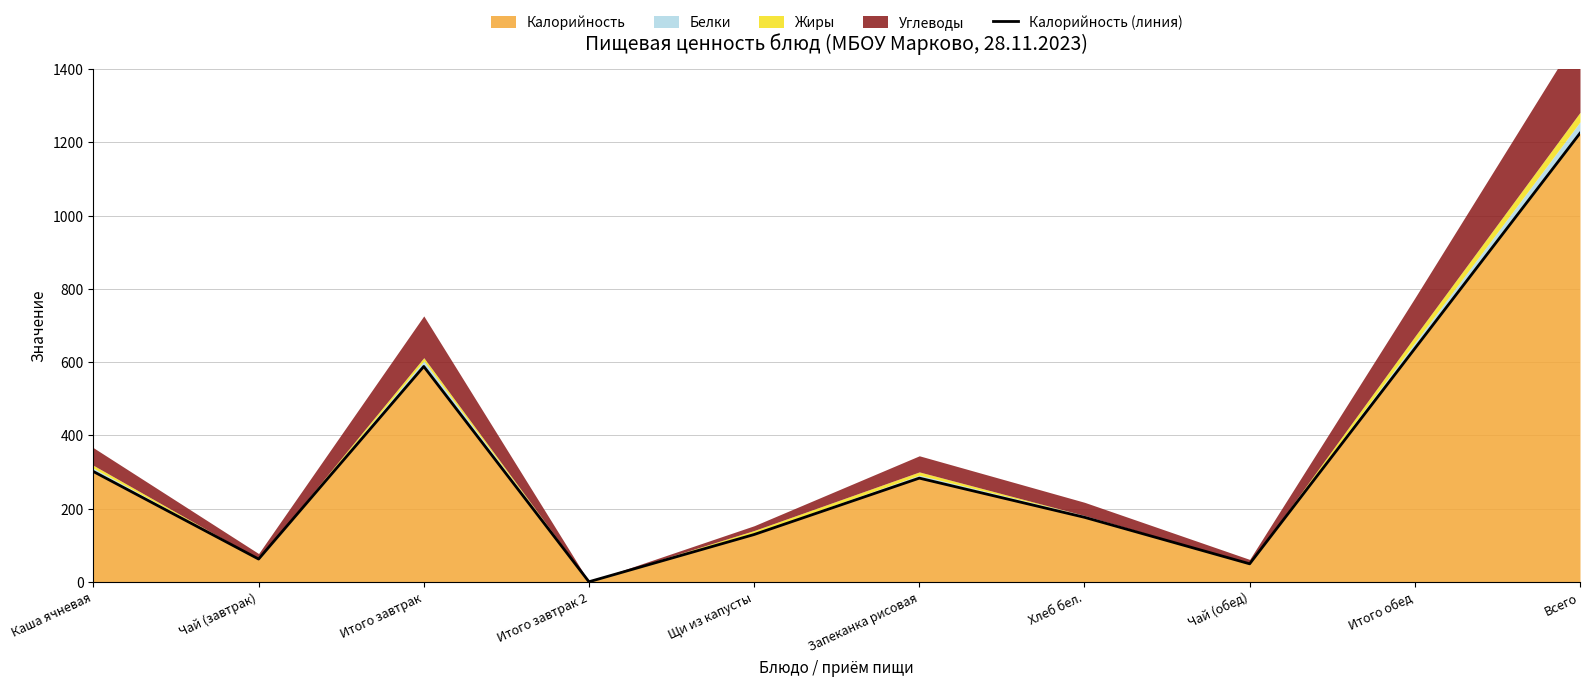

Rank the categories by value from lowest to highest.

Итого завтрак 2, Чай (обед), Чай (завтрак), Щи из капусты, Хлеб бел., Запеканка рисовая, Каша ячневая, Итого завтрак, Итого обед, Всего